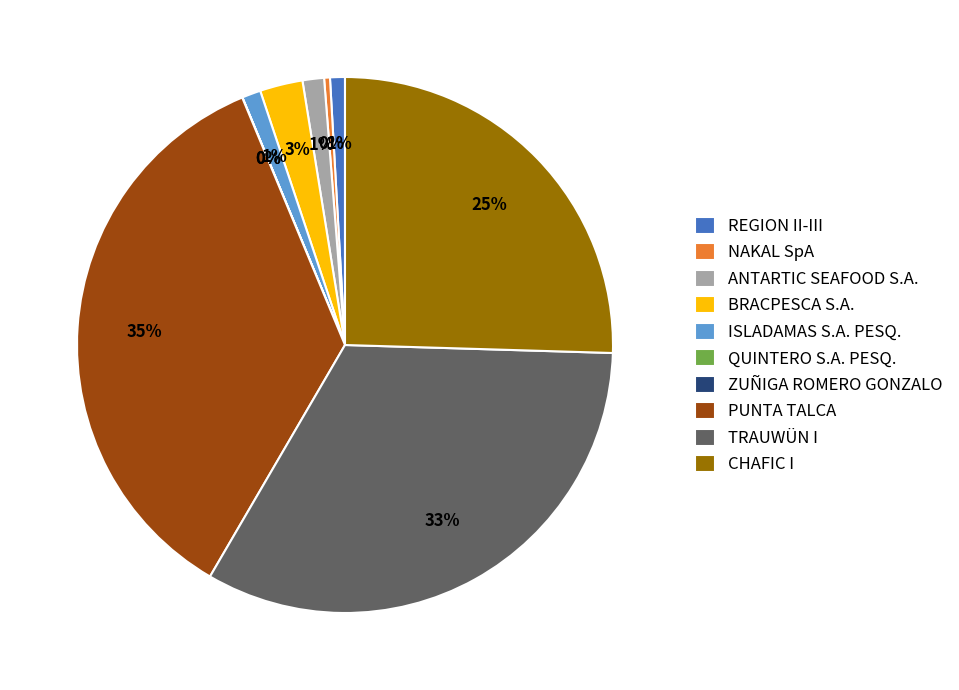

The TRAUWÜN I slice represents 33% of the pie. True or false?

True